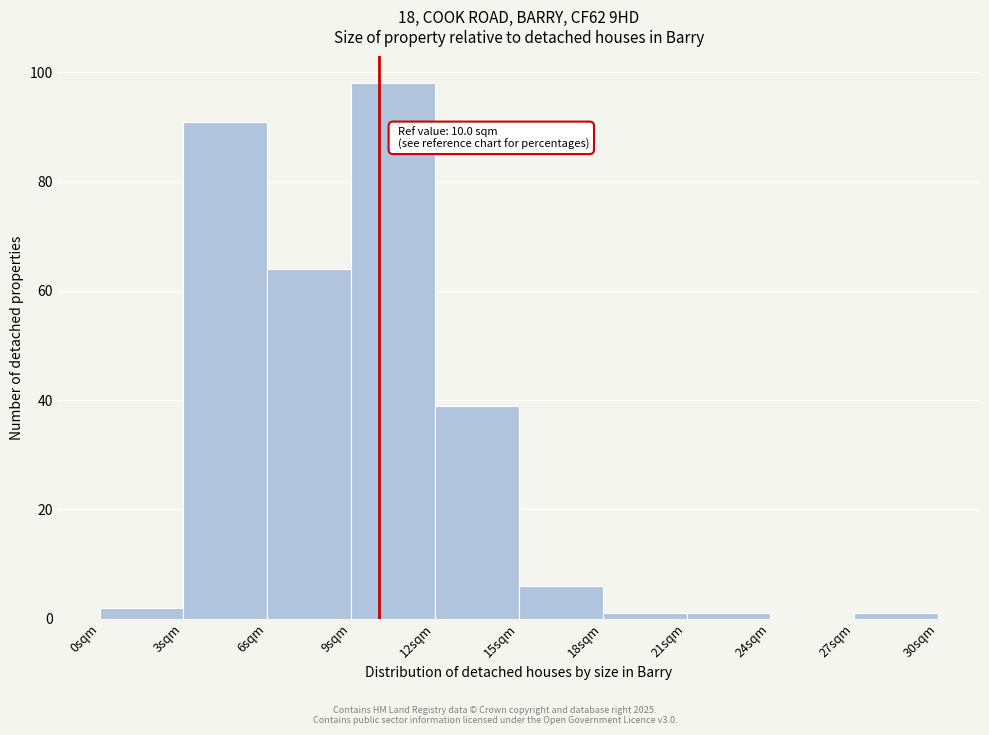

Over which range of the x-axis is the bar tallest?

9 to 12